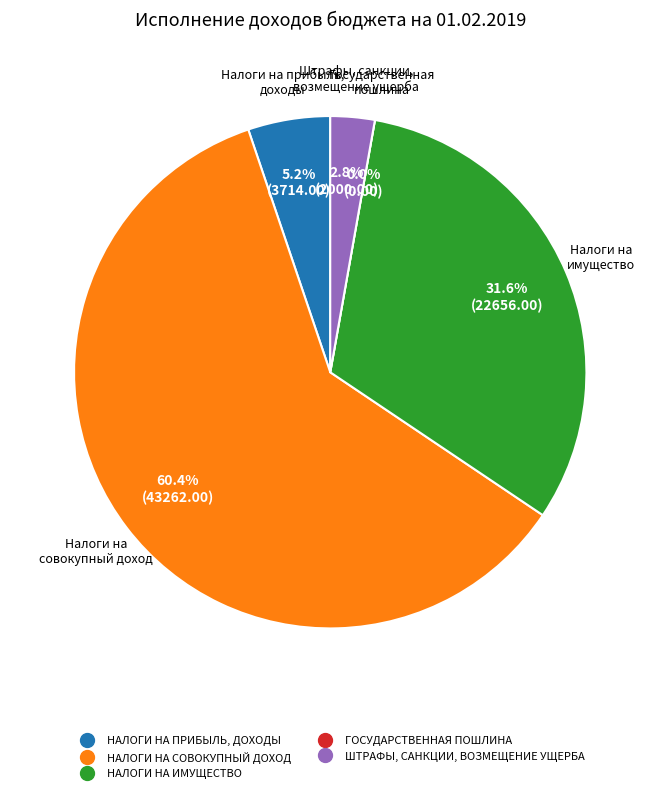

How much of the chart is everything except ГОСУДАРСТВЕННАЯ ПОШЛИНА?

100.0%